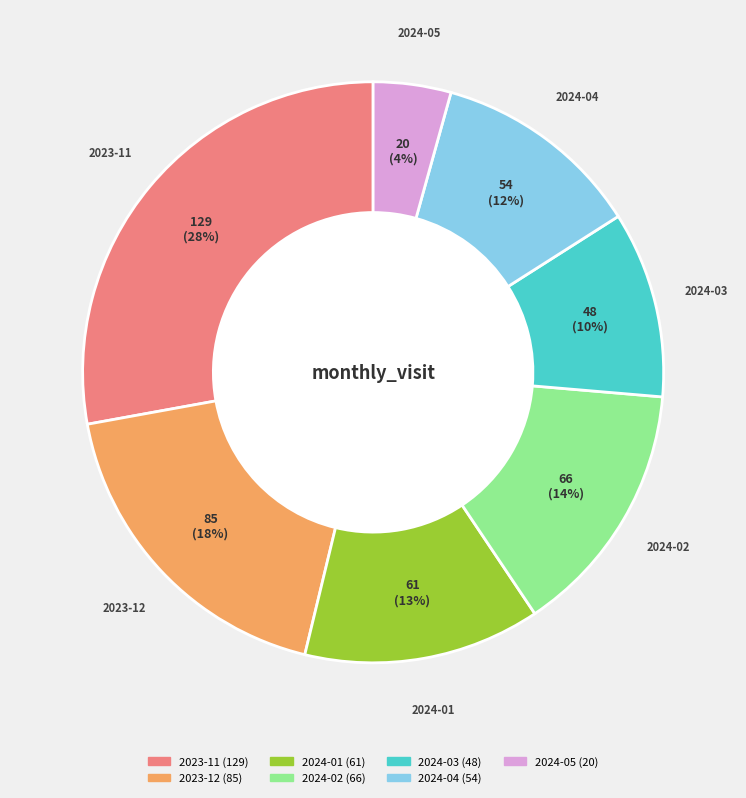

Rank the categories by value from highest to lowest.

2023-11, 2023-12, 2024-02, 2024-01, 2024-04, 2024-03, 2024-05